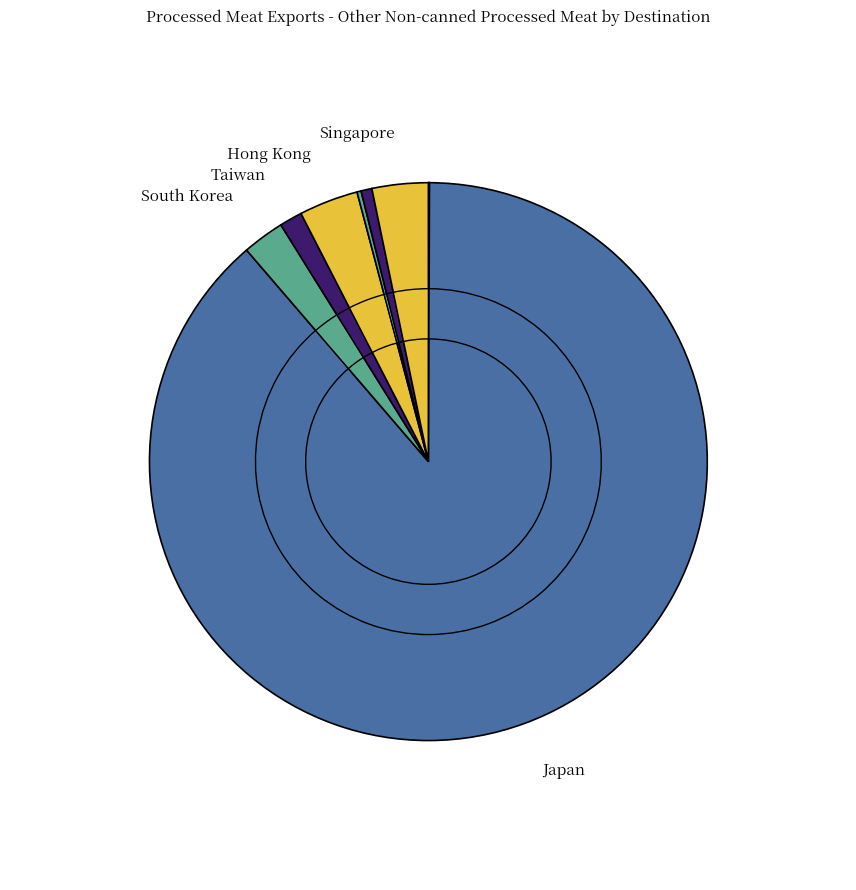

What is the ratio of the value at Hong Kong to the value at Taiwan?

2.6